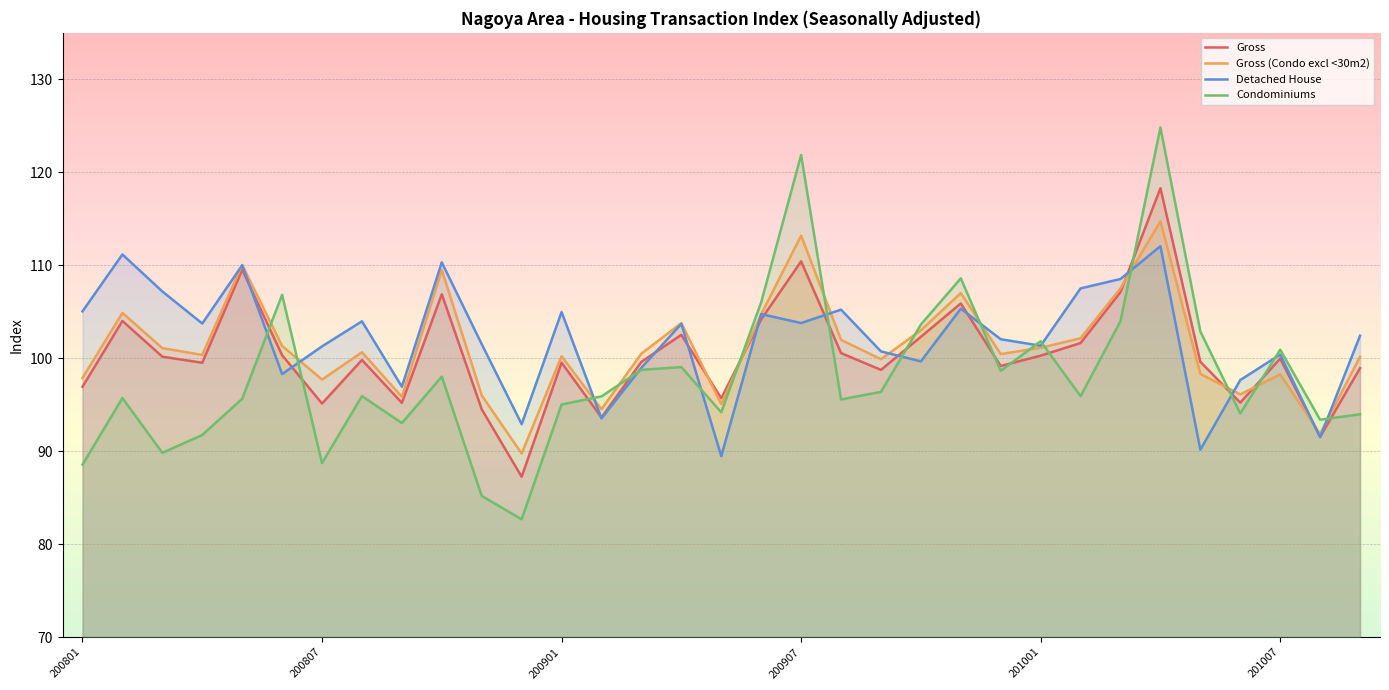

Where is Detached House nearest to the value 100?

21